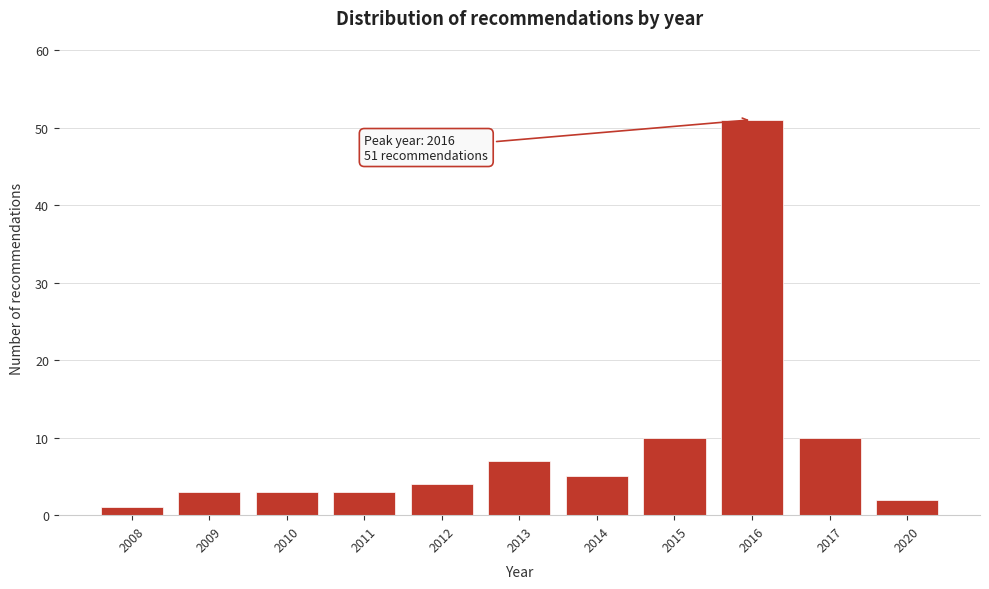

Reading left to right, transcribe all the data shown in this chart.

1	3	3	3	4	7	5	10	51	10	2